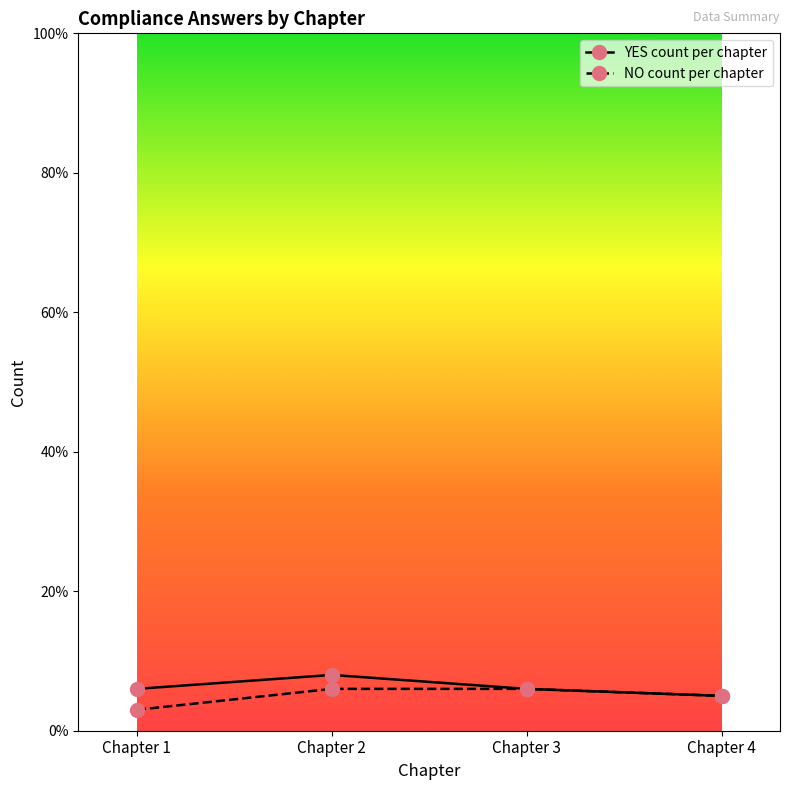

Rank the series by their maximum value, from lowest to highest.

NO count per chapter, YES count per chapter